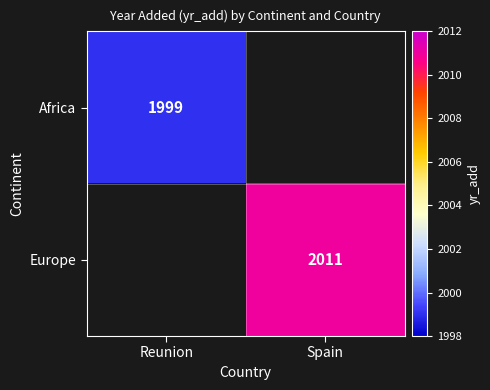

The Europe series shows 2011 at Spain. True or false?

True